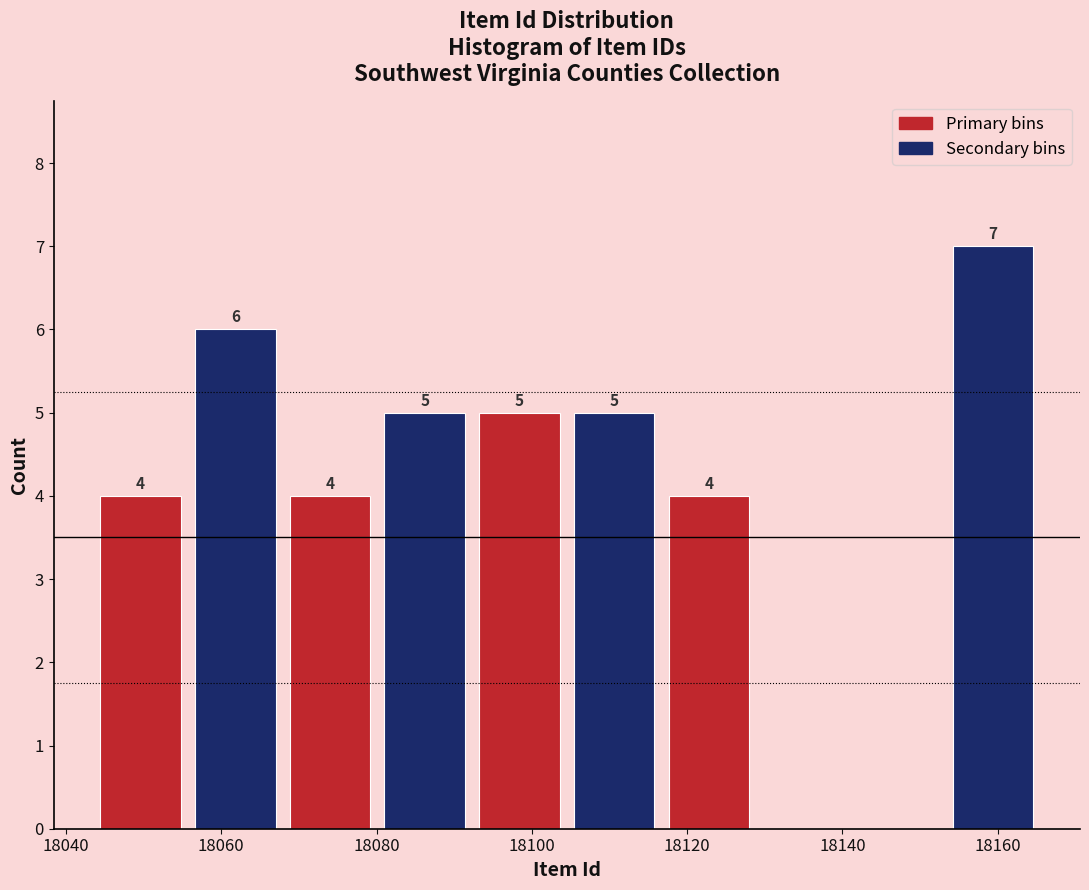

Which range on the x-axis has the tallest bar?

18154 to 18166